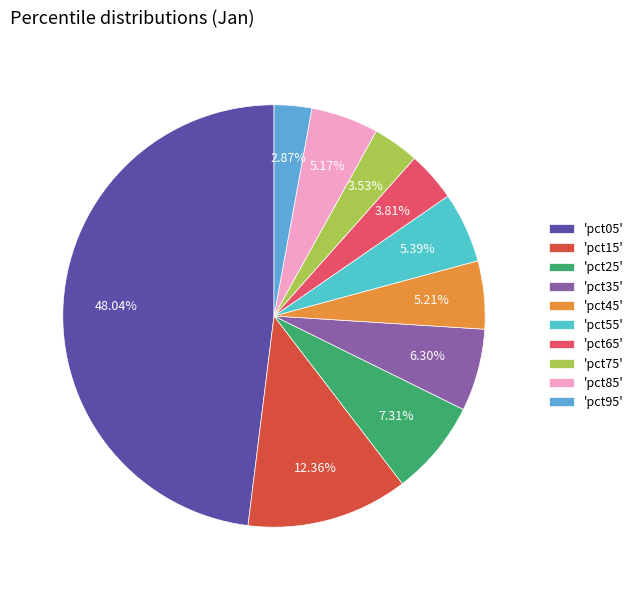

Which slice is the largest?

'pct05'